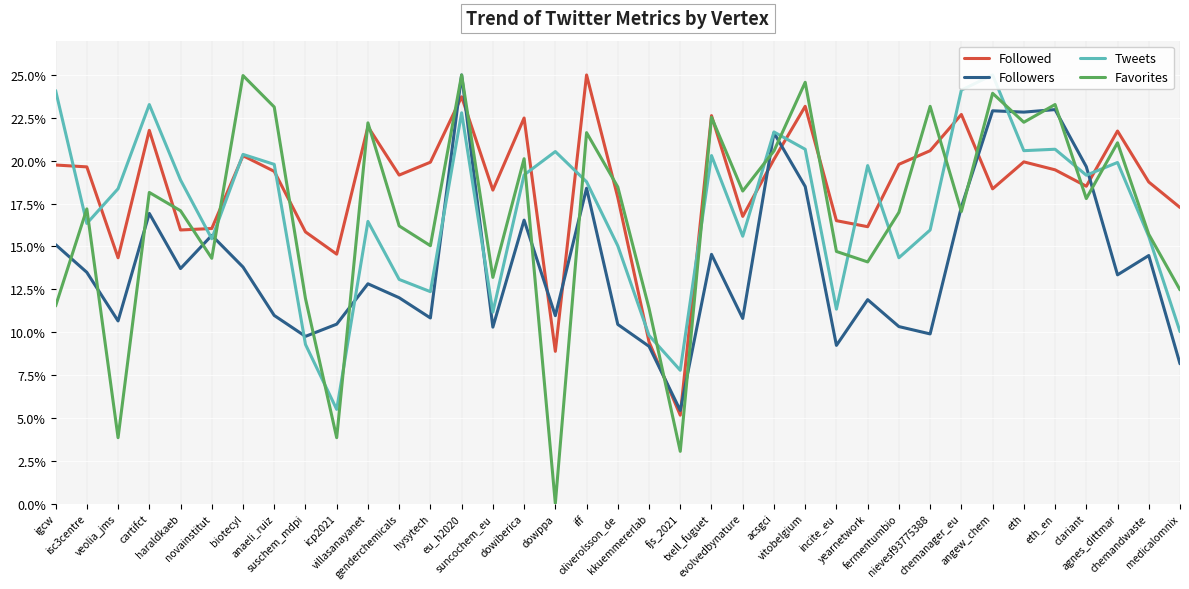

After their last crossing, which series has the higher values: Followed or Tweets?

Followed